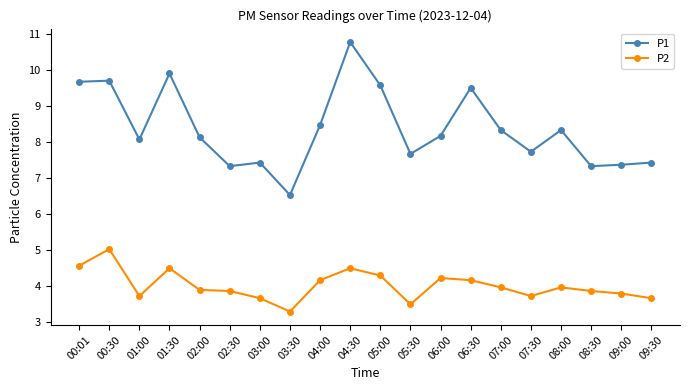

True or false: P2 has a value of 5.0 at 00:30.

True